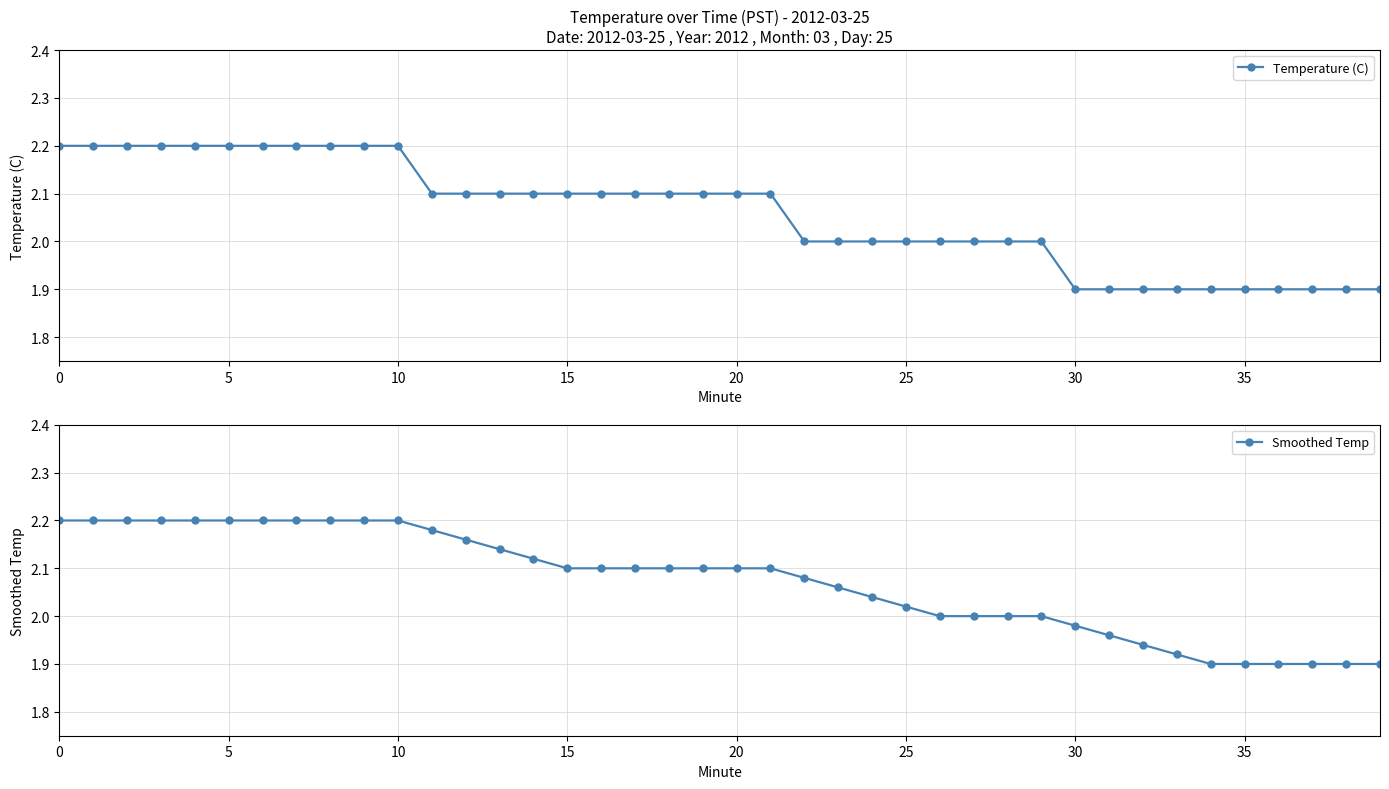

Count the Temperature (C) values in the range 2 to 3.

30